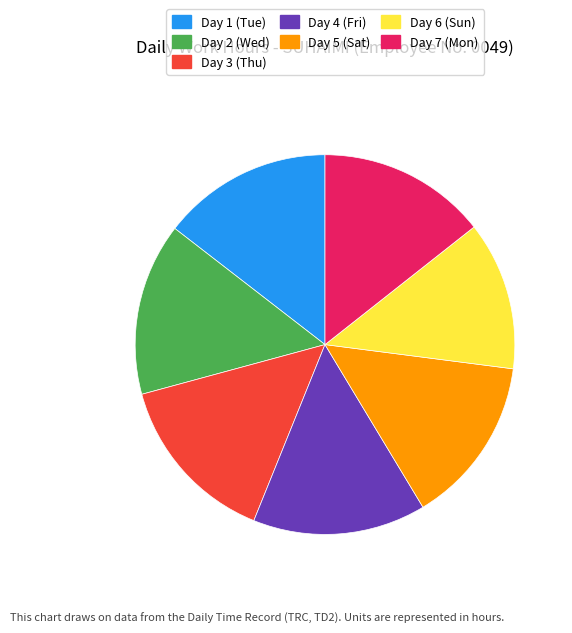

What is the smallest slice in the pie chart?

Day 6 (Sun)